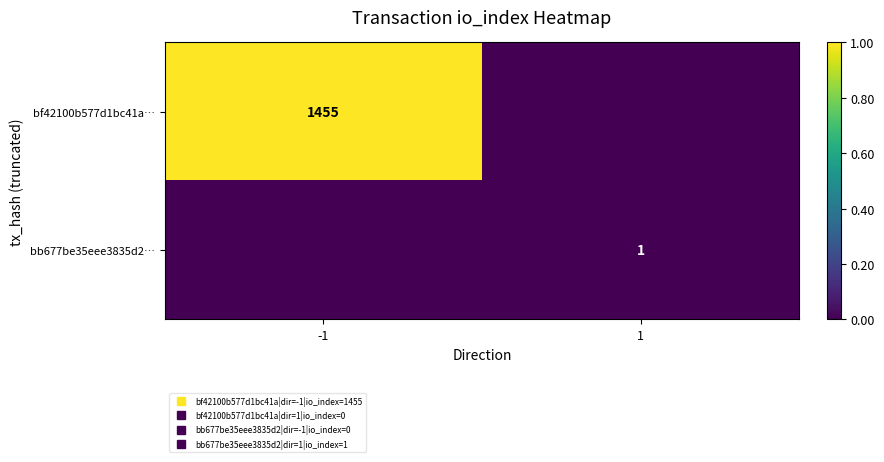

Where is bb677be35eee3835d2… nearest to the value 0?

-1